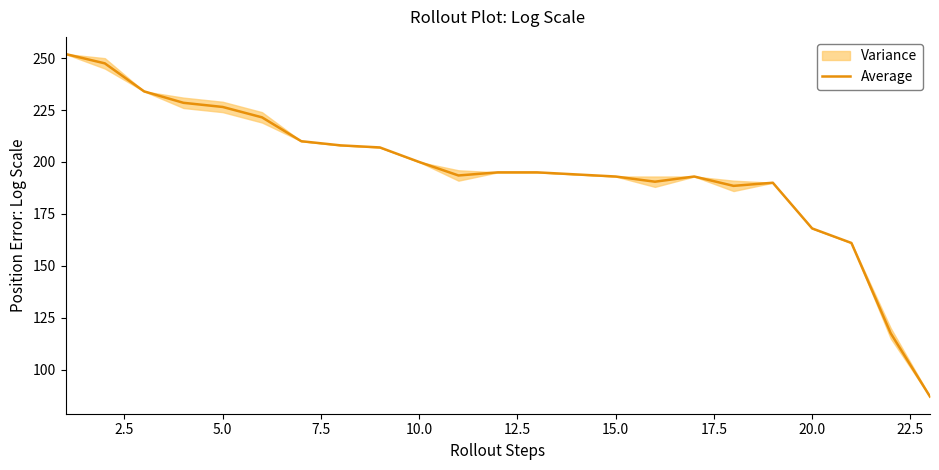

What is the difference between the second highest and minimum values?

160.5